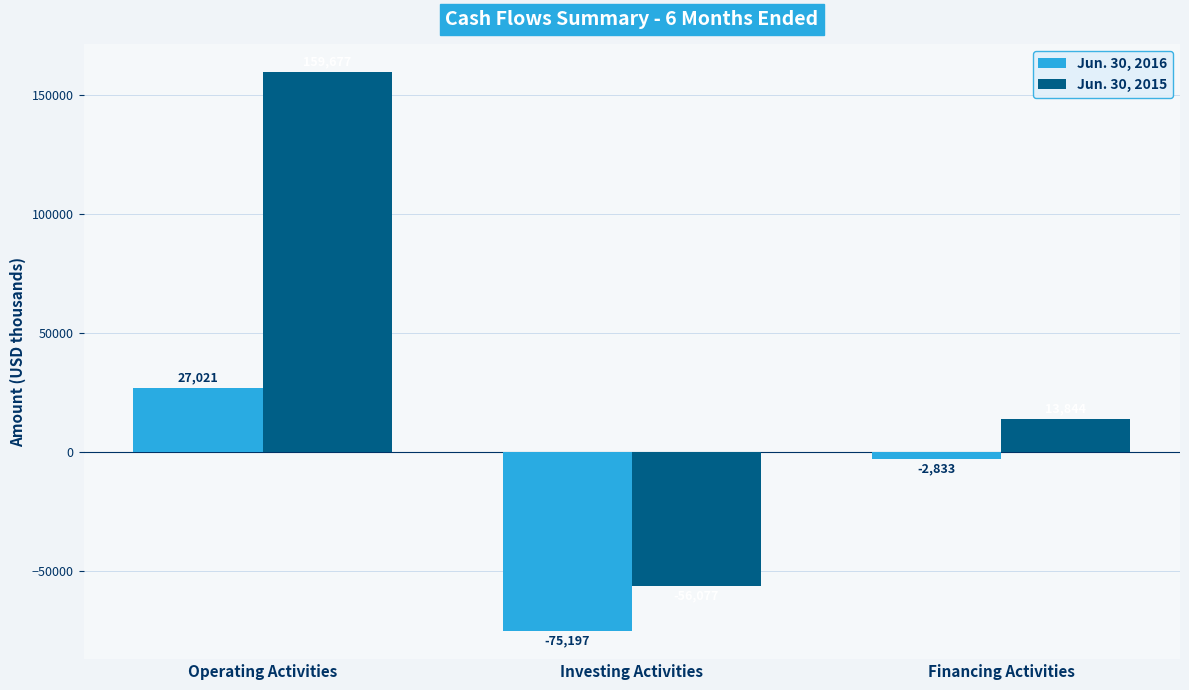

What is the sum of the Jun. 30, 2016 values at Investing Activities and Operating Activities?

-48176